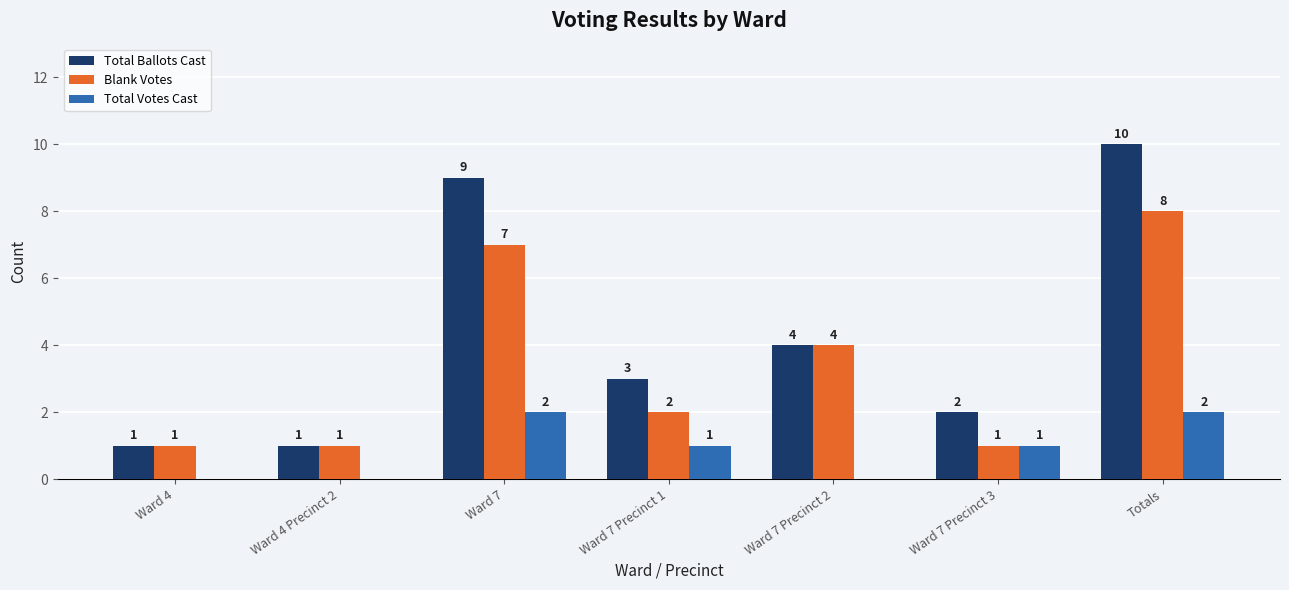

How many groups of bars are there?

7